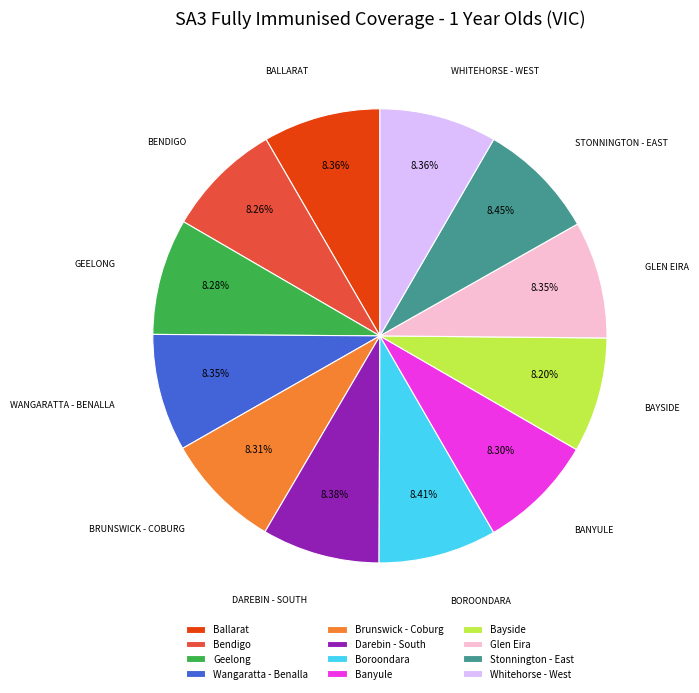

Is there any slice that represents more than half of the pie?

No